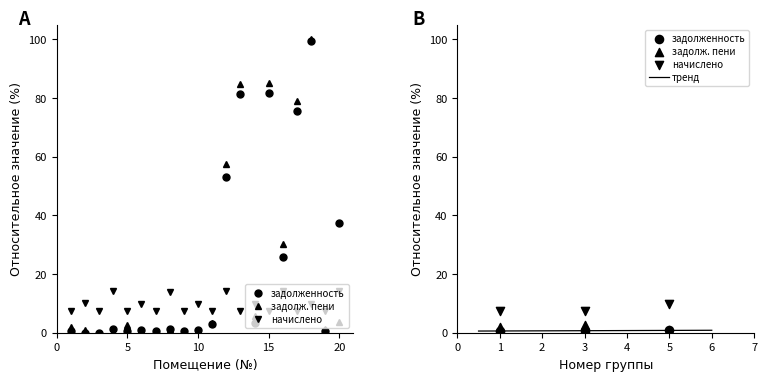

Which series contains the highest Y value?

задолженность пени (col_6)